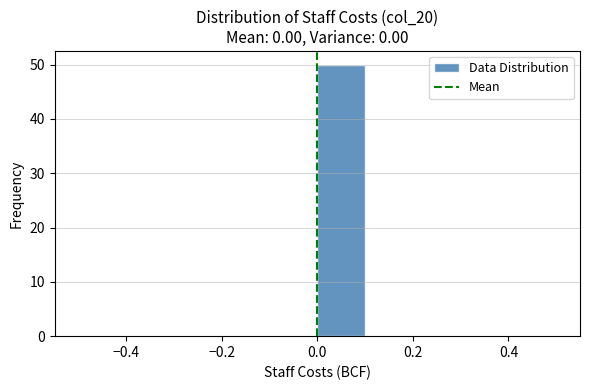

Reading left to right, list every bar in this chart as the range it spans on the x-axis followed by its height. The values are not printed on the chart, so give them approximately, as read against the axis.

-0.5 to -0.4: 0
-0.4 to -0.3: 0
-0.3 to -0.2: 0
-0.2 to -0.1: 0
-0.1 to 0.0: 0
0.0 to 0.1: 50
0.1 to 0.2: 0
0.2 to 0.3: 0
0.3 to 0.4: 0
0.4 to 0.5: 0